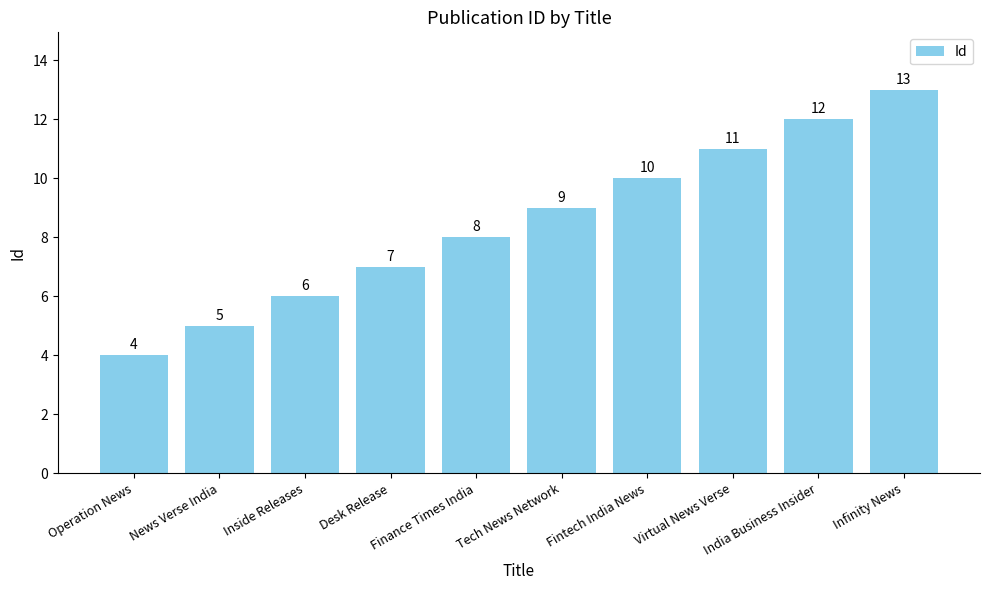

Rank the categories by value from lowest to highest.

Operation News, News Verse India, Inside Releases, Desk Release, Finance Times India, Tech News Network, Fintech India News, Virtual News Verse, India Business Insider, Infinity News